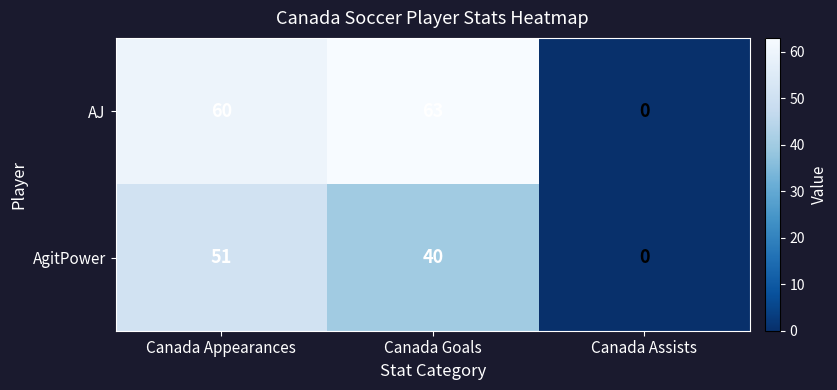

What is the difference between the maximum and minimum values in the AJ series?

63